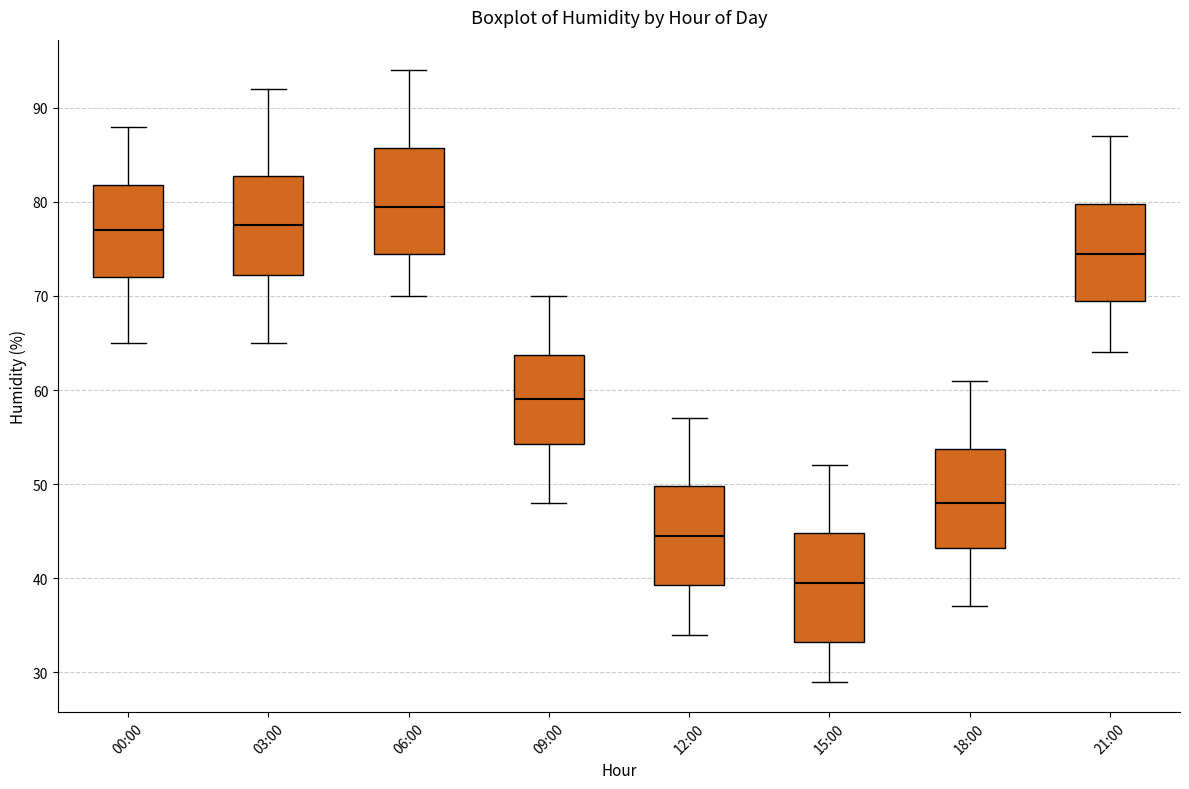

Which box's median line is the highest?

06:00